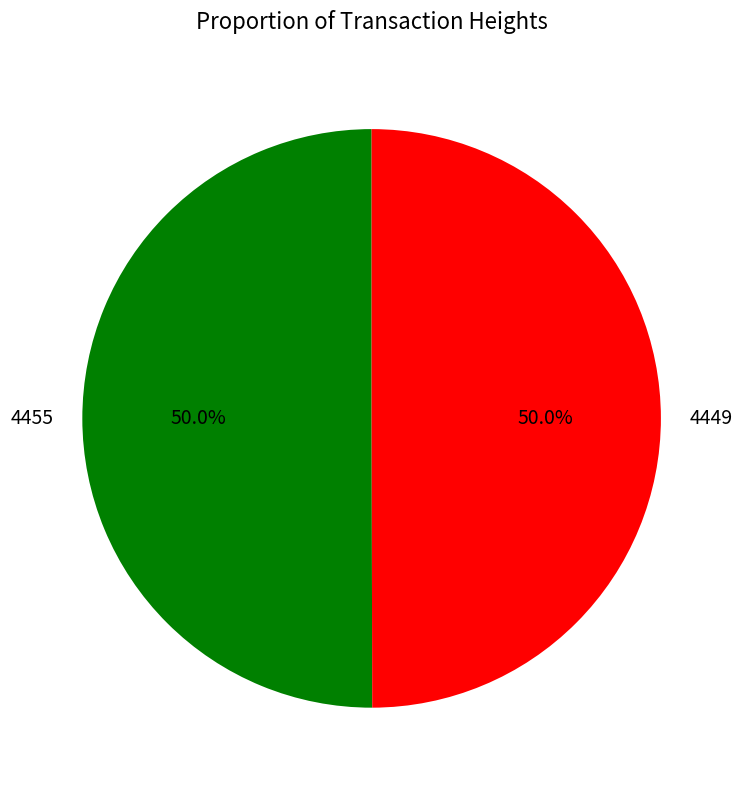

True or false: 4449 accounts for 50% of the total.

True